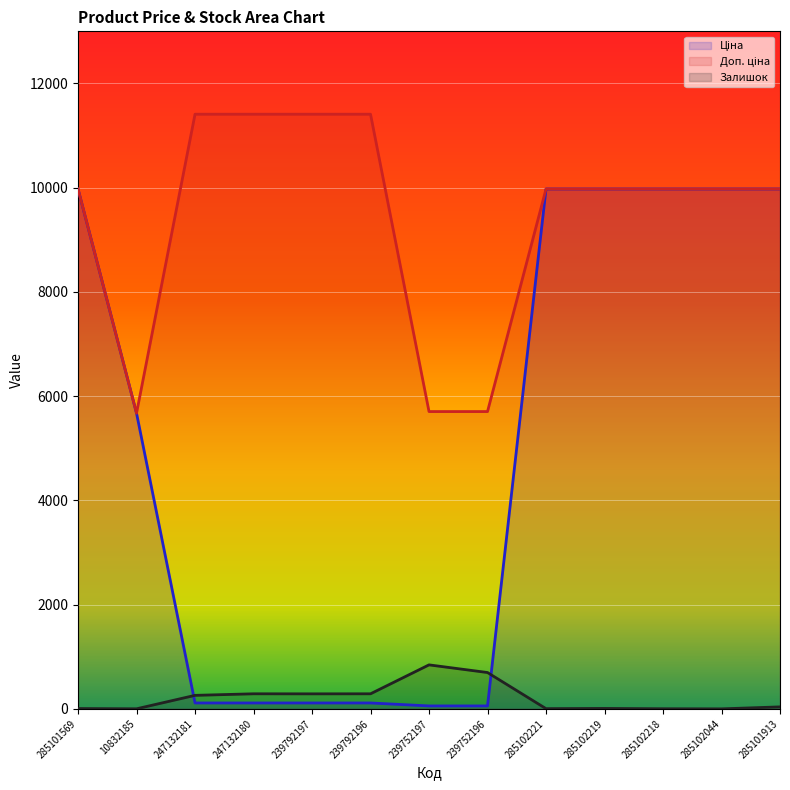

What is the approximate value of Залишок at 285102219?

9.0